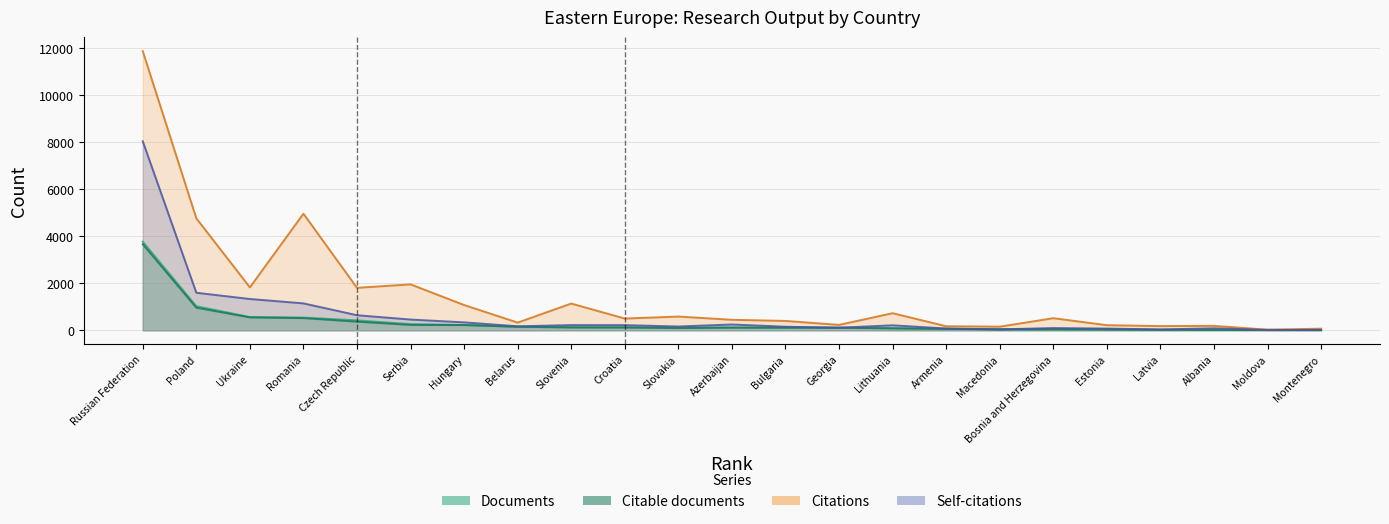

Count the number of data series in this chart.

4